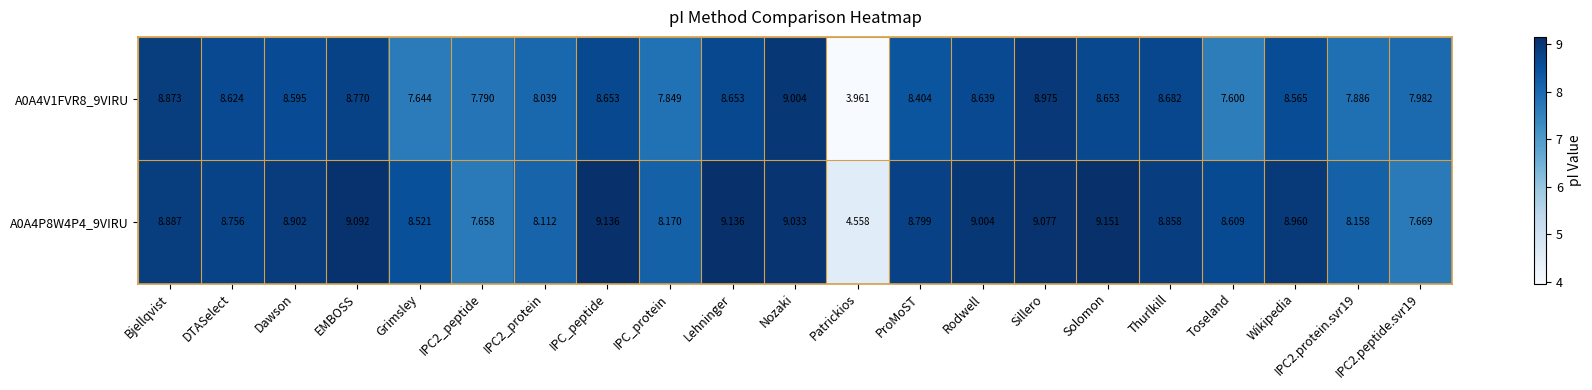

Where is A0A4V1FVR8_9VIRU nearest to the value 6?

Toseland